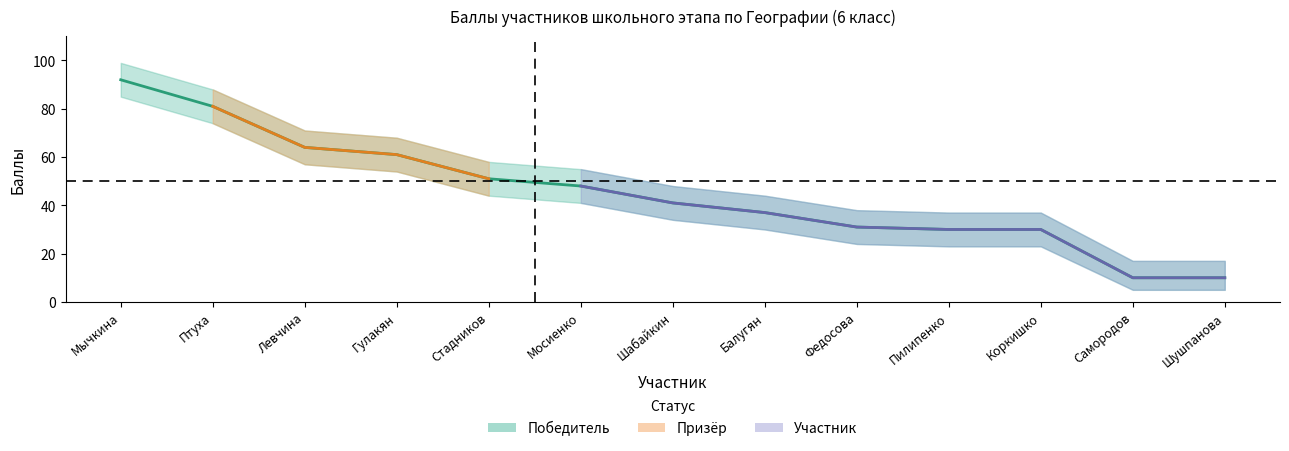

Reading right to left, extract all data points from this chart.

Шушпанова=10	Самородов=10	Коркишко=30	Пилипенко=30	Федосова=31	Балугян=37	Шабайкин=41	Мосиенко=48	Стадников=51	Гулакян=61	Левчина=64	Птуха=81	Мычкина=92